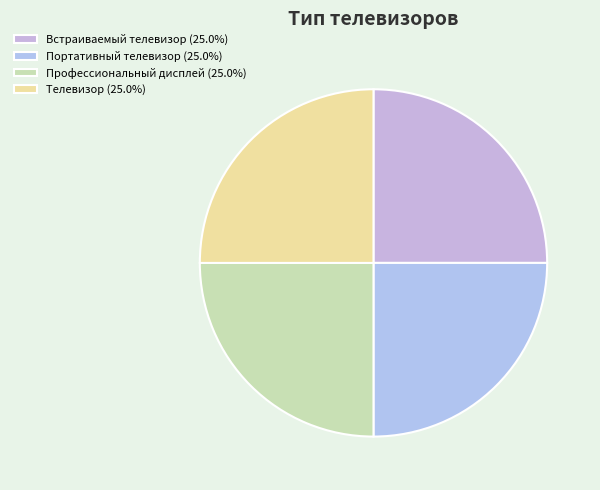

Count the number of slices in the pie.

4